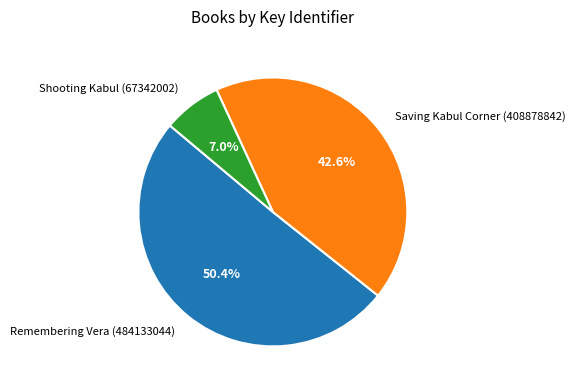

What percentage is the Remembering Vera (484133044) slice, to the nearest percent?

50%